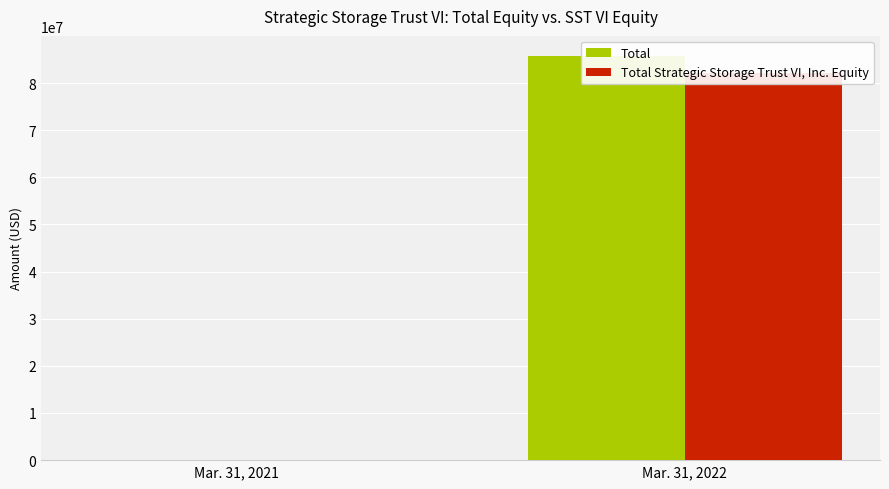

Reading right to left, extract all data points from this chart.

Total: Mar. 31, 2022=85710089	Mar. 31, 2021=1830
Total Strategic Storage Trust VI, Inc. Equity: Mar. 31, 2022=82144080	Mar. 31, 2021=-170